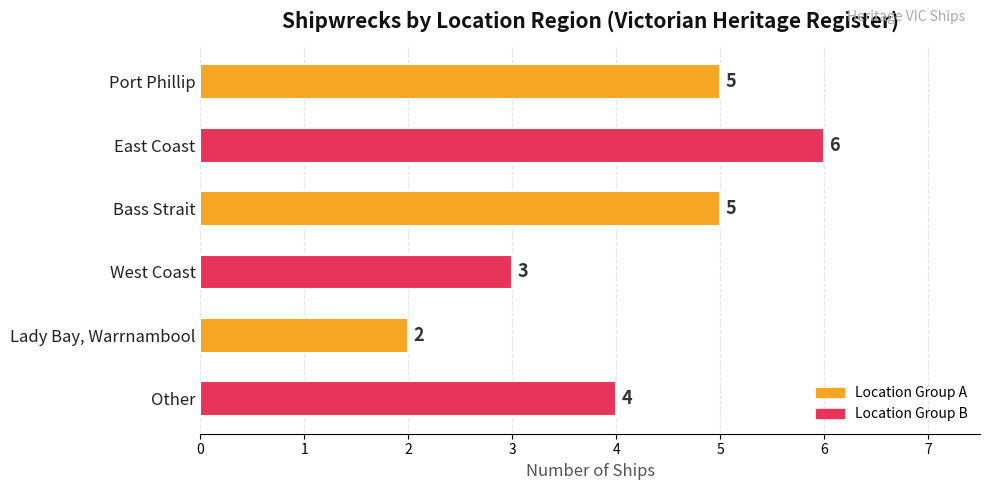

What is the ratio of the value at West Coast to the value at Port Phillip?

0.6